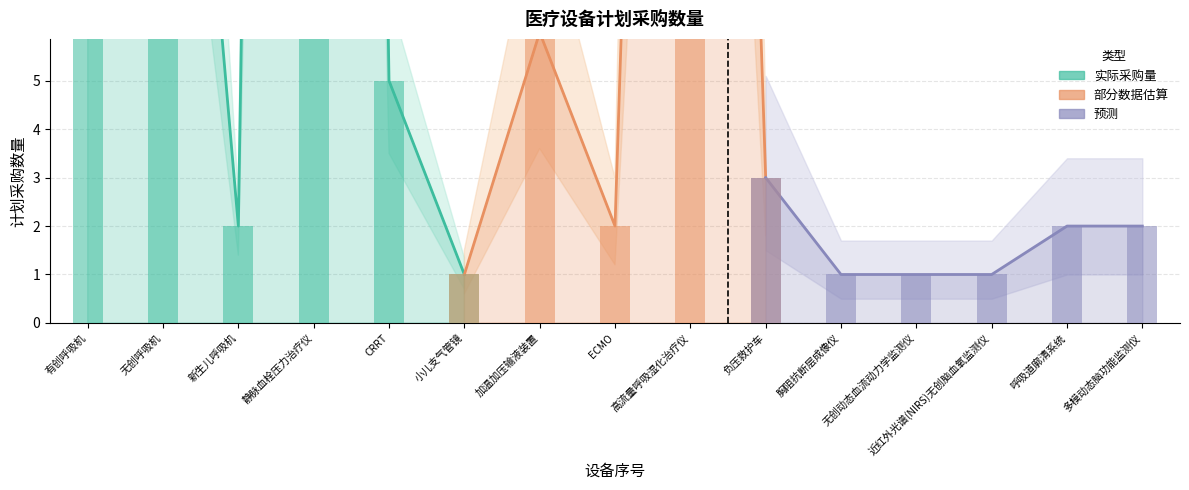

List the labels in order of value, smallest first.

小儿支气管镜, 胸阻抗断层成像仪, 无创动态血流动力学监测仪, 近红外光谱(NIRS)无创脑血氧监测仪, 新生儿呼吸机, ECMO, 呼吸道廓清系统, 多模动态脑功能监测仪, 负压救护车, CRRT, 加温加压输液装置, 无创呼吸机, 有创呼吸机, 高流量呼吸湿化治疗仪, 静脉血栓压力治疗仪